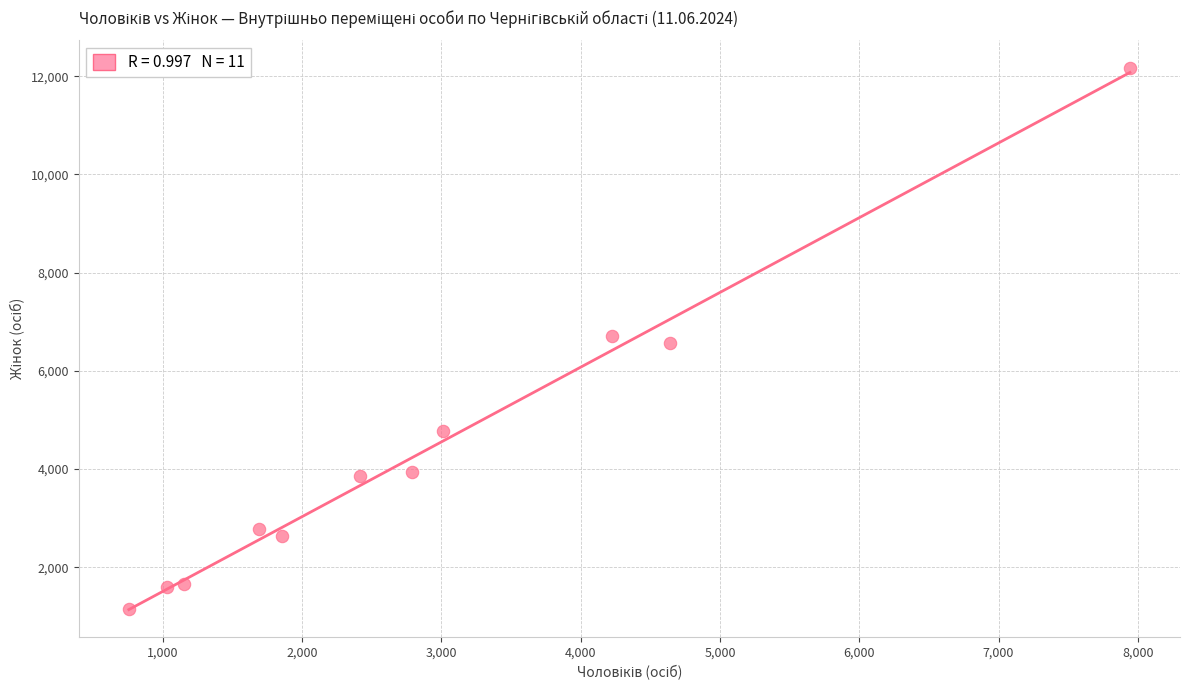

What is the range of Y values (max minus min)?

11038